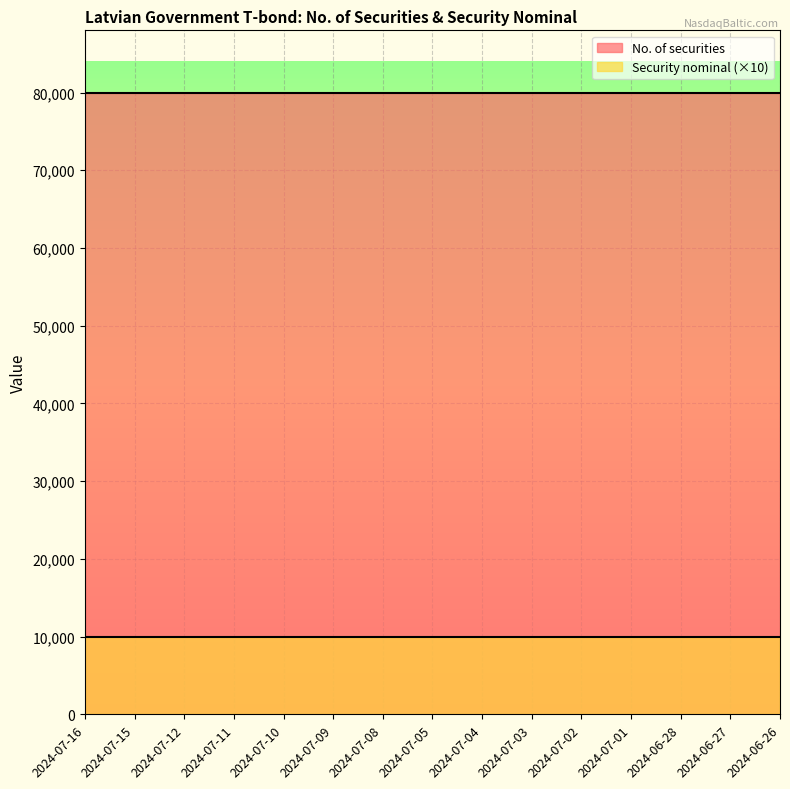

At which label does No. of securities reach its minimum?

2024-07-16